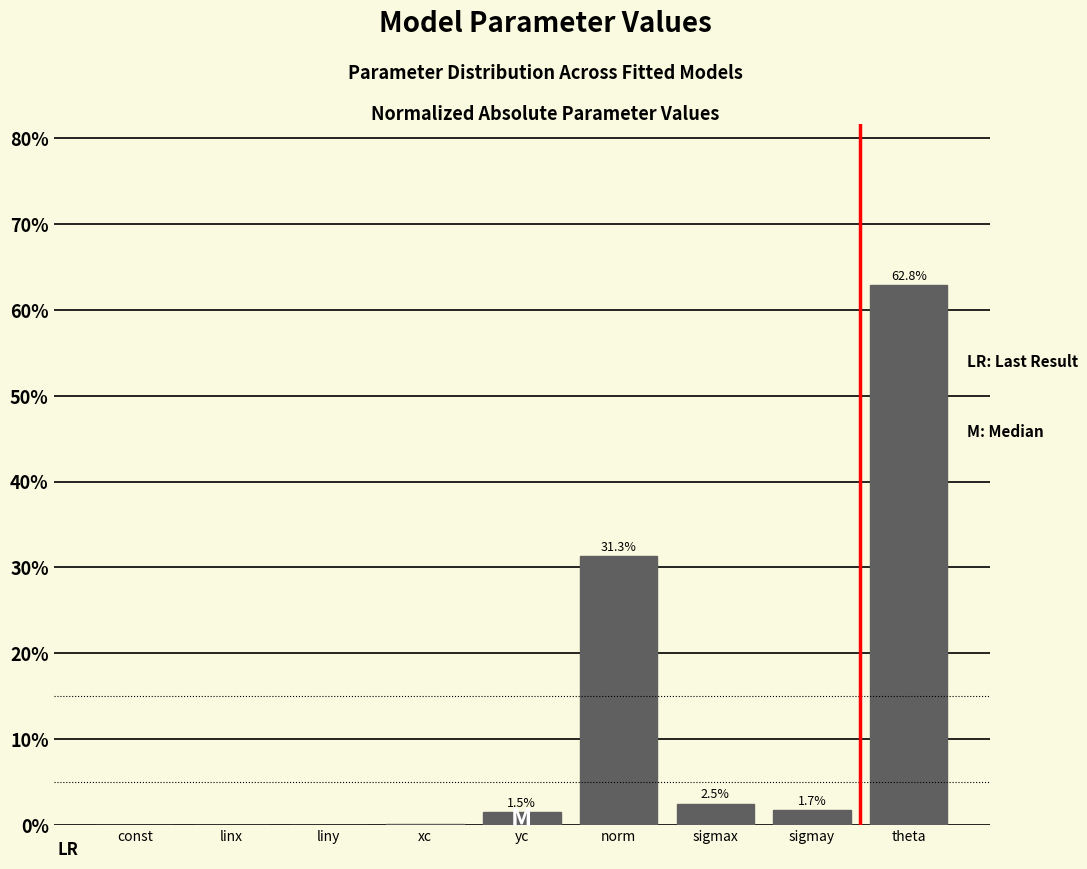

What is the sum of the values at sigmax and liny?

2.5